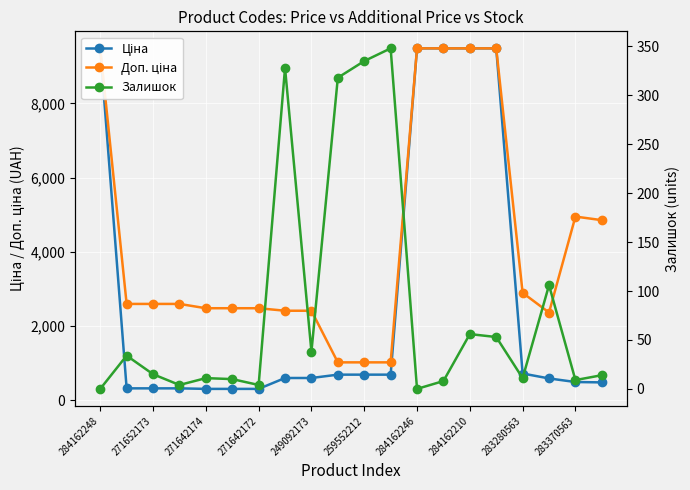

What is the greatest value displayed?

9480.1